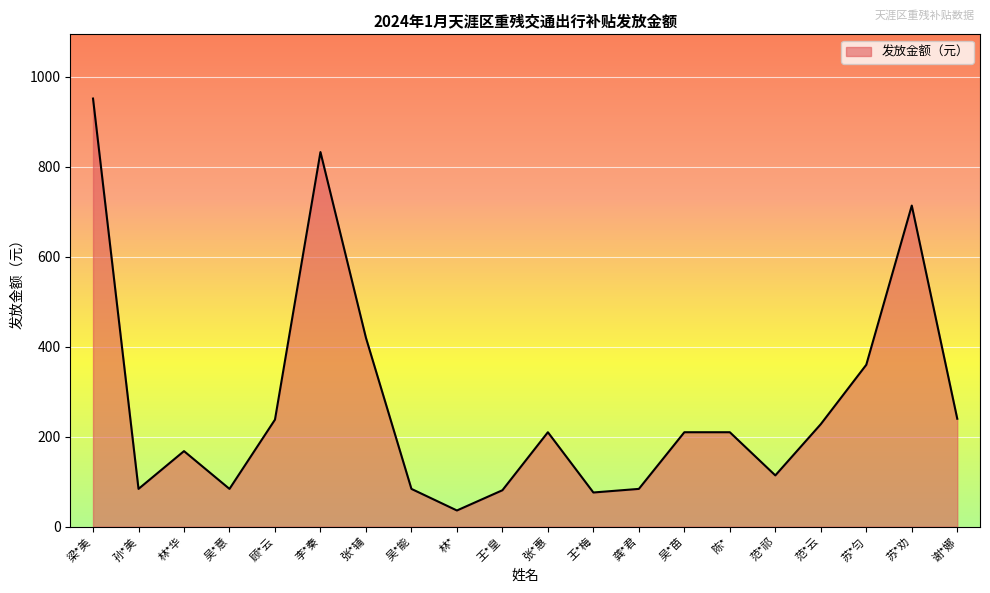

What is the difference between the values at 陈* and 谢*娜?

30